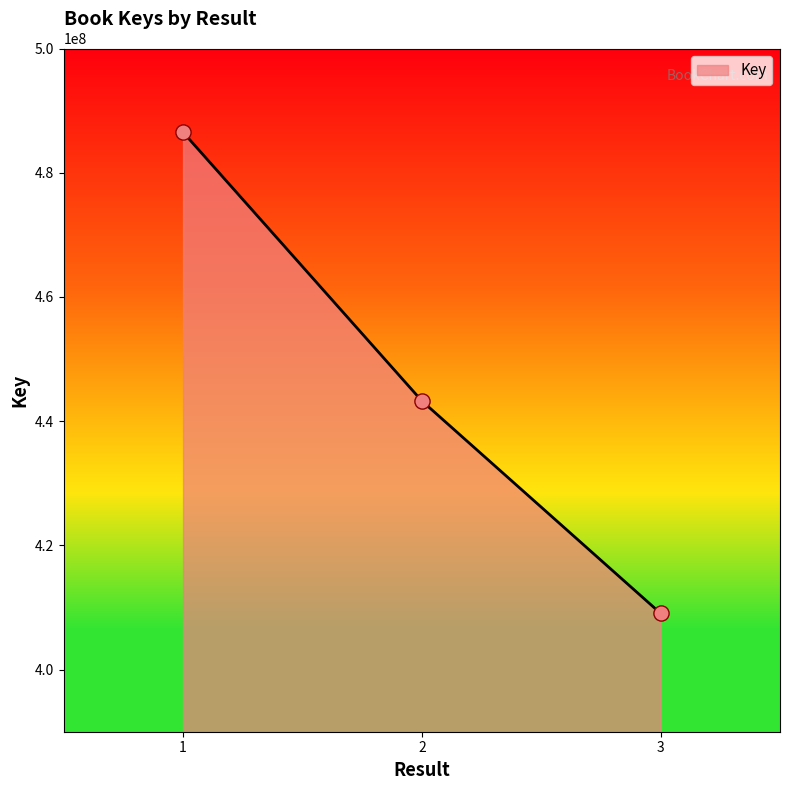

What is the ratio of the value at 3 to the value at 2?

0.9